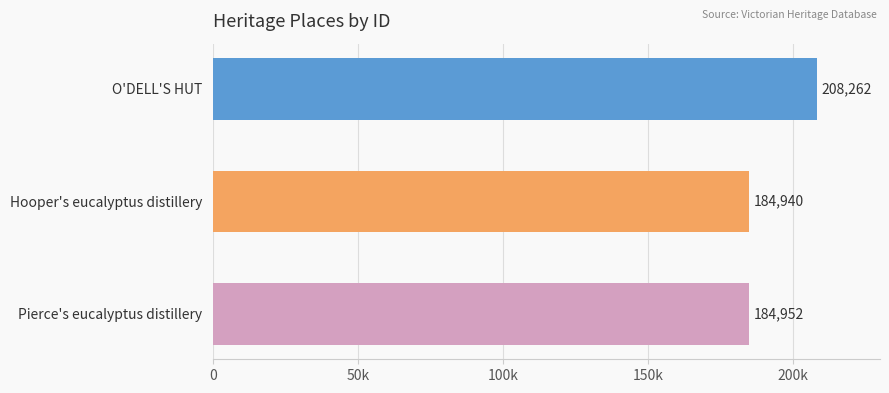

Are the bars horizontal?

Yes